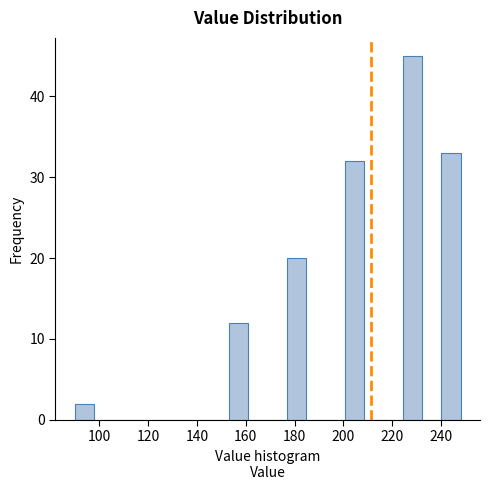

Read against the x-axis, roughly where is the centre of the tallest bar?

228